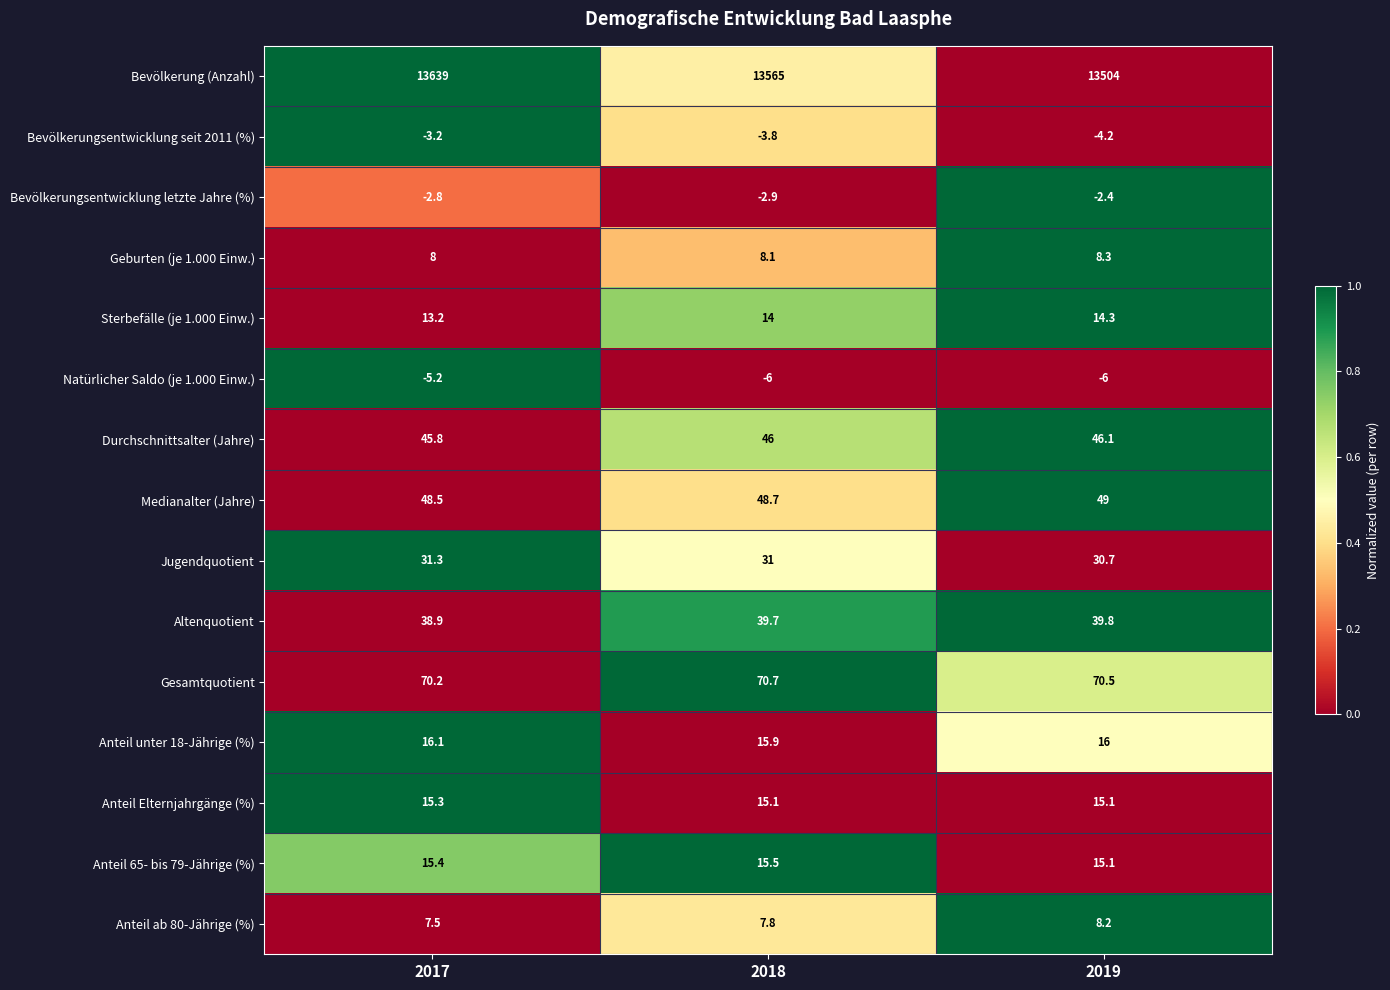

At 2018, list the series in order from smallest to largest.

Natürlicher Saldo (je 1.000 Einw.), Bevölkerungsentwicklung seit 2011 (%), Bevölkerungsentwicklung letzte Jahre (%), Anteil ab 80-Jährige (%), Geburten (je 1.000 Einw.), Sterbefälle (je 1.000 Einw.), Anteil Elternjahrgänge (%), Anteil 65- bis 79-Jährige (%), Anteil unter 18-Jährige (%), Jugendquotient, Altenquotient, Durchschnittsalter (Jahre), Medianalter (Jahre), Gesamtquotient, Bevölkerung (Anzahl)